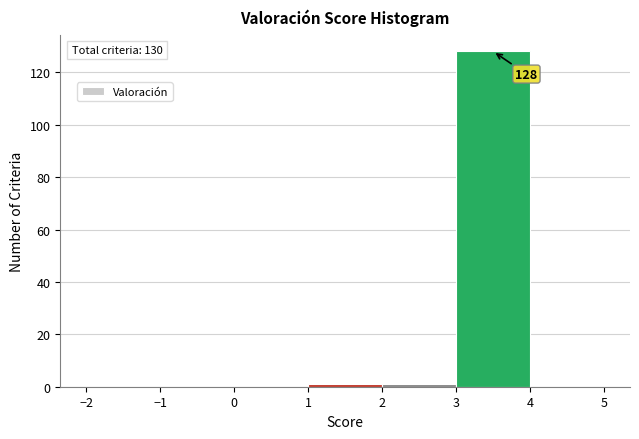

Over which range of the x-axis is the bar tallest?

3 to 4